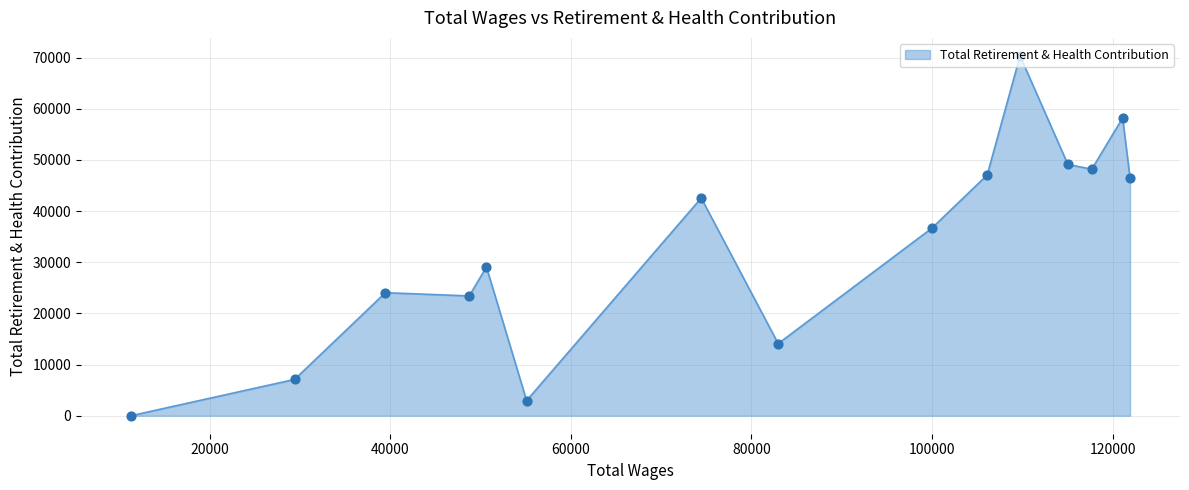

What is the greatest value displayed?

70331